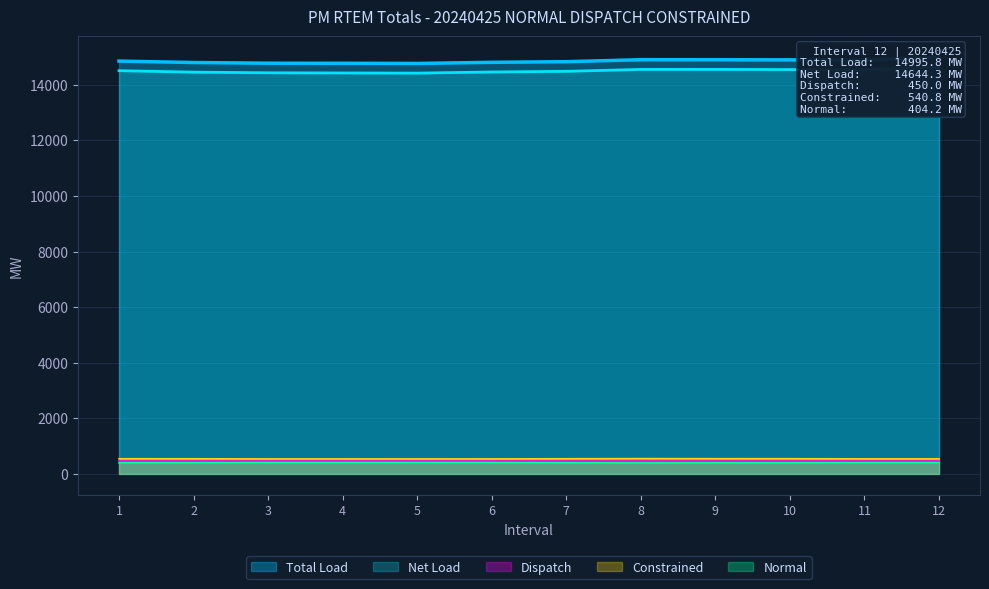

What is the minimum value for Constrained?

537.8